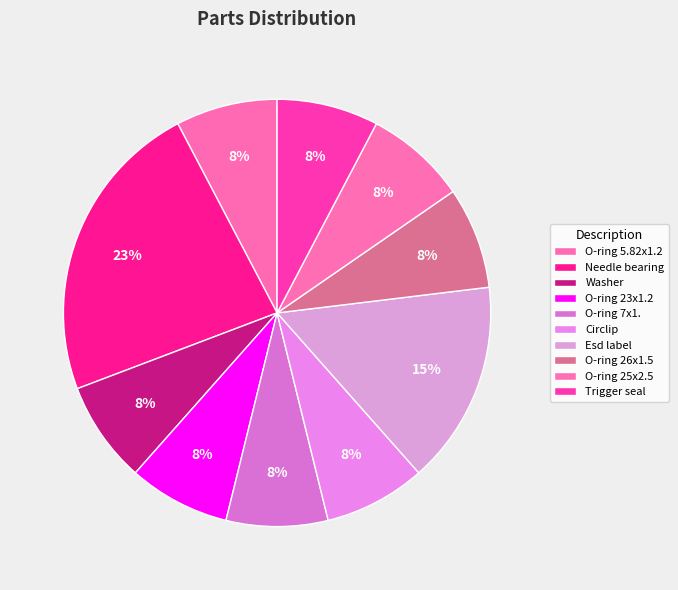

Does O-ring 25x2.5 account for over 50% of the chart?

No